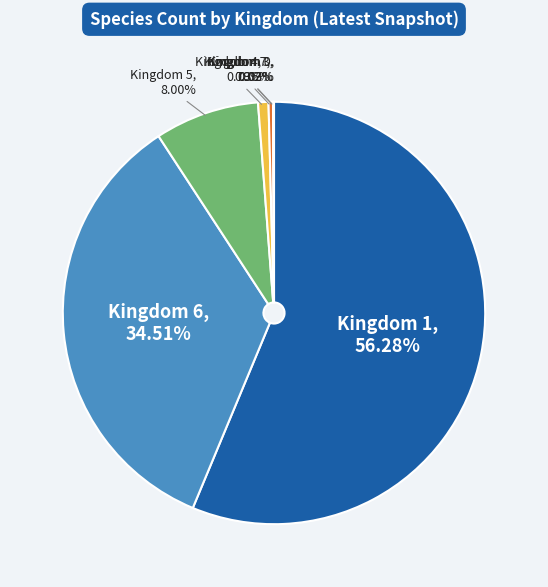

Is there any slice that represents more than half of the pie?

Yes